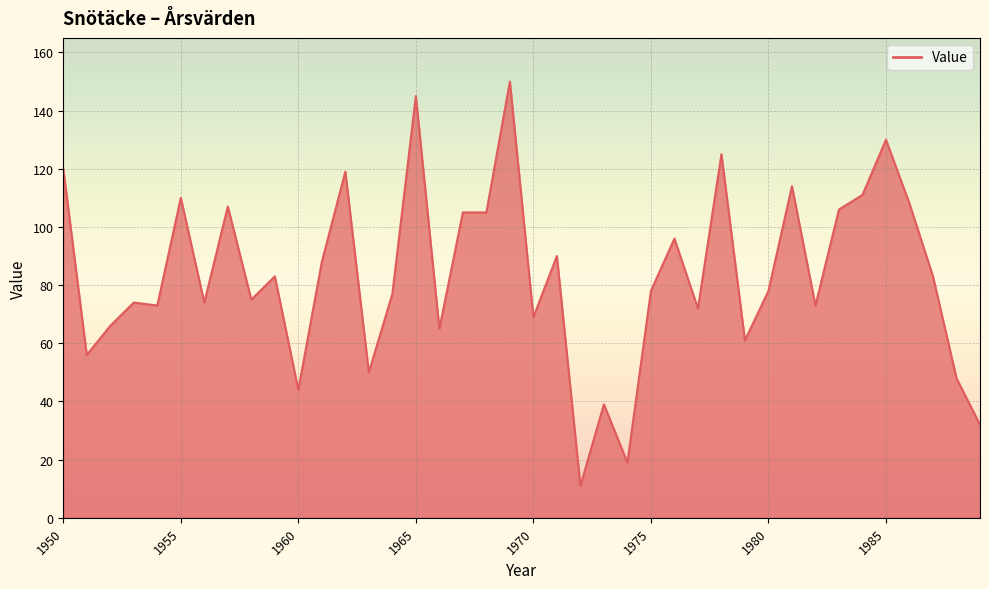

What is the maximum value shown in the chart?

150